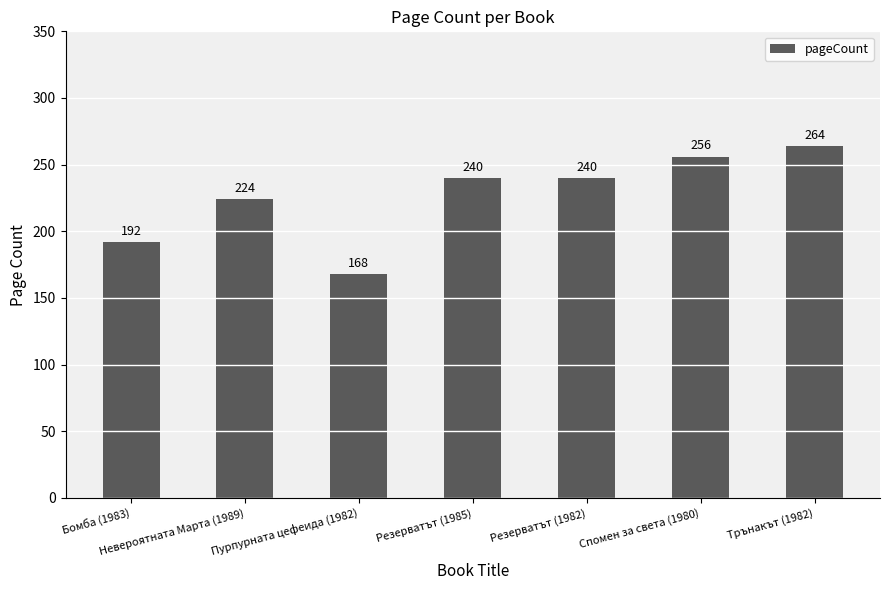

Reading left to right, what are all the values shown in this chart?

192	224	168	240	240	256	264